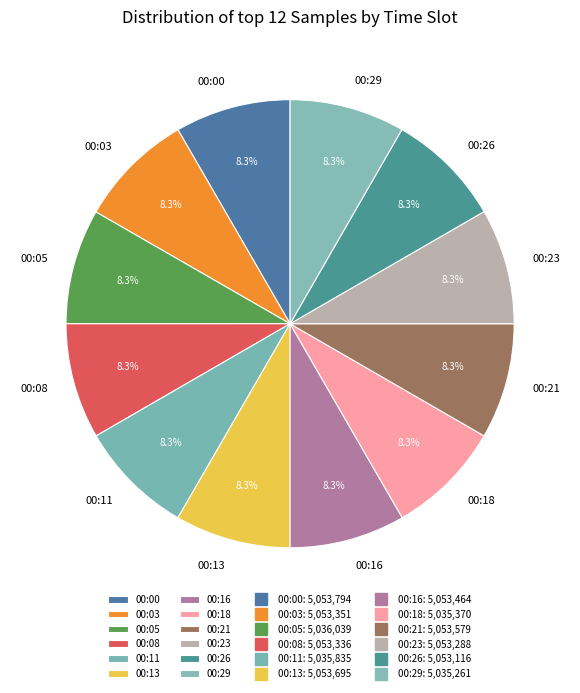

What percentage is the 00:05 slice, to the nearest percent?

8%